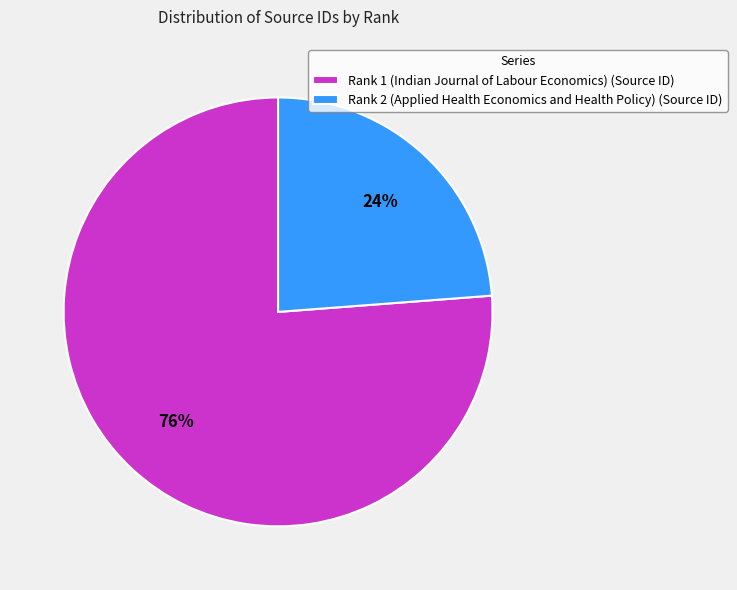

To the nearest percent, what is the difference between the largest and smallest slice percentages?

52%